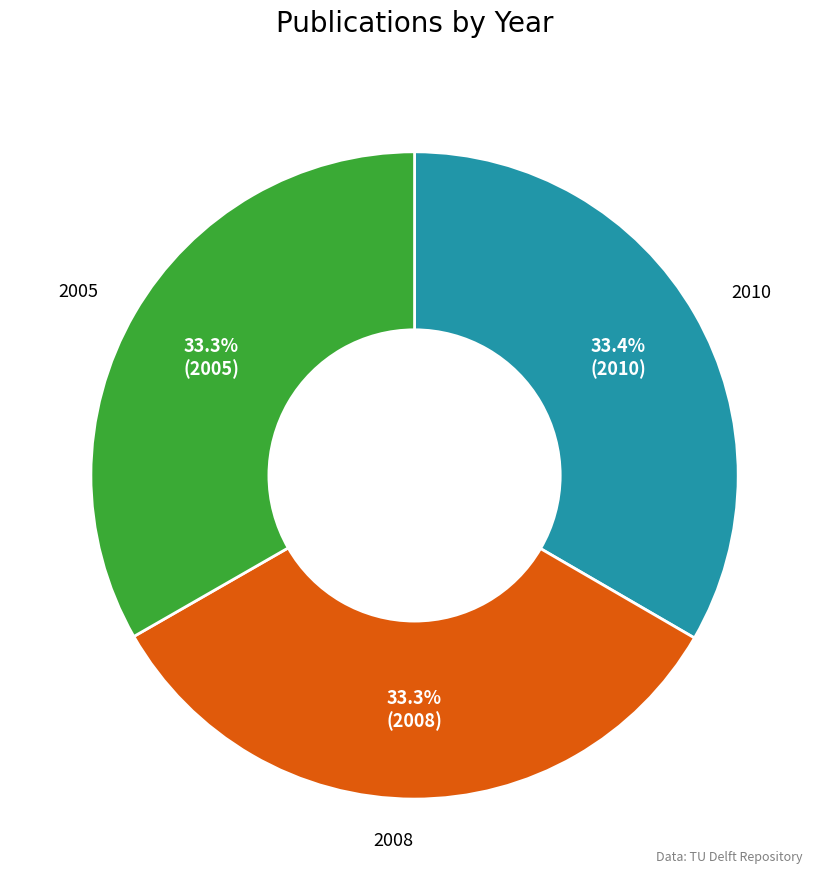

How many segments does this pie chart have?

3